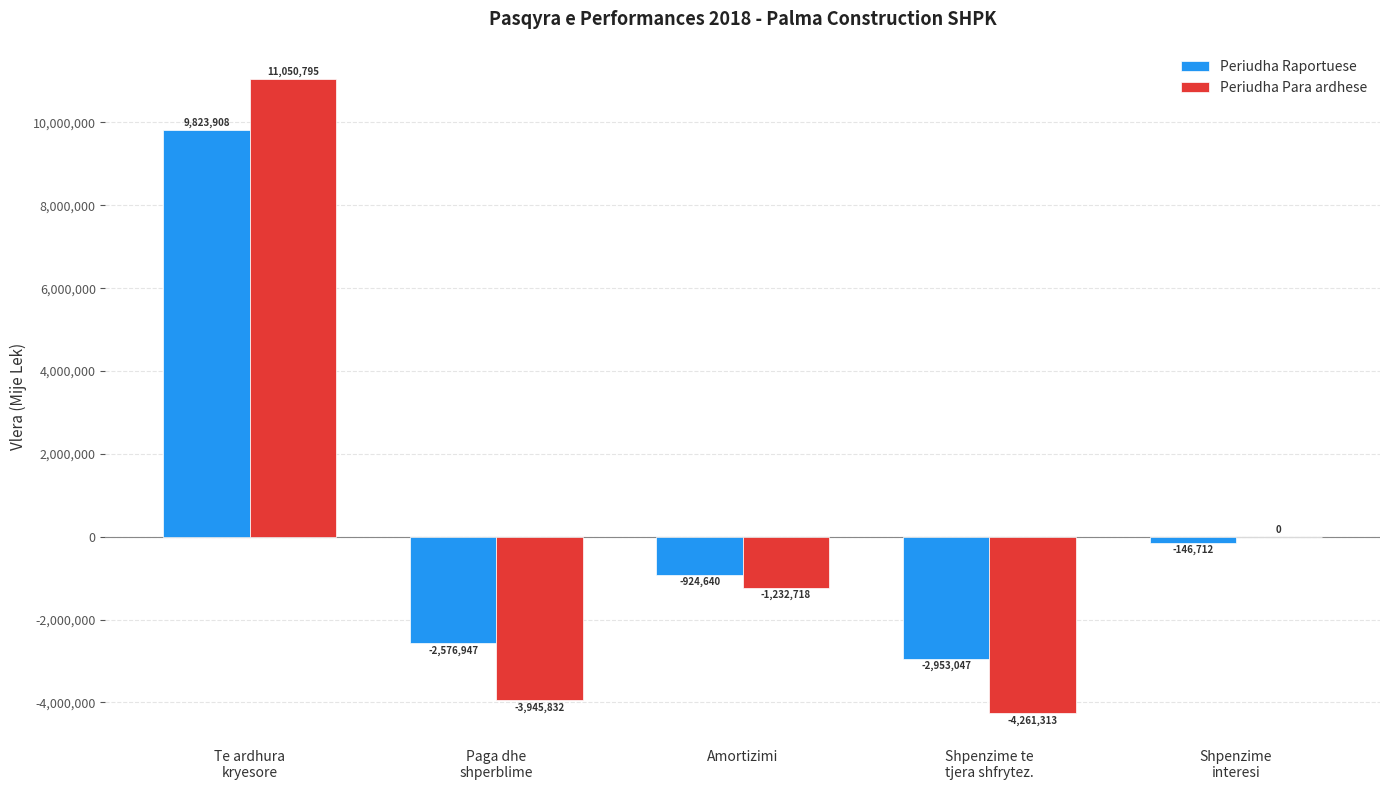

What is the difference between the Periudha Para ardhese values at Shpenzime te
tjera shfrytez. and Shpenzime
interesi?

4261313